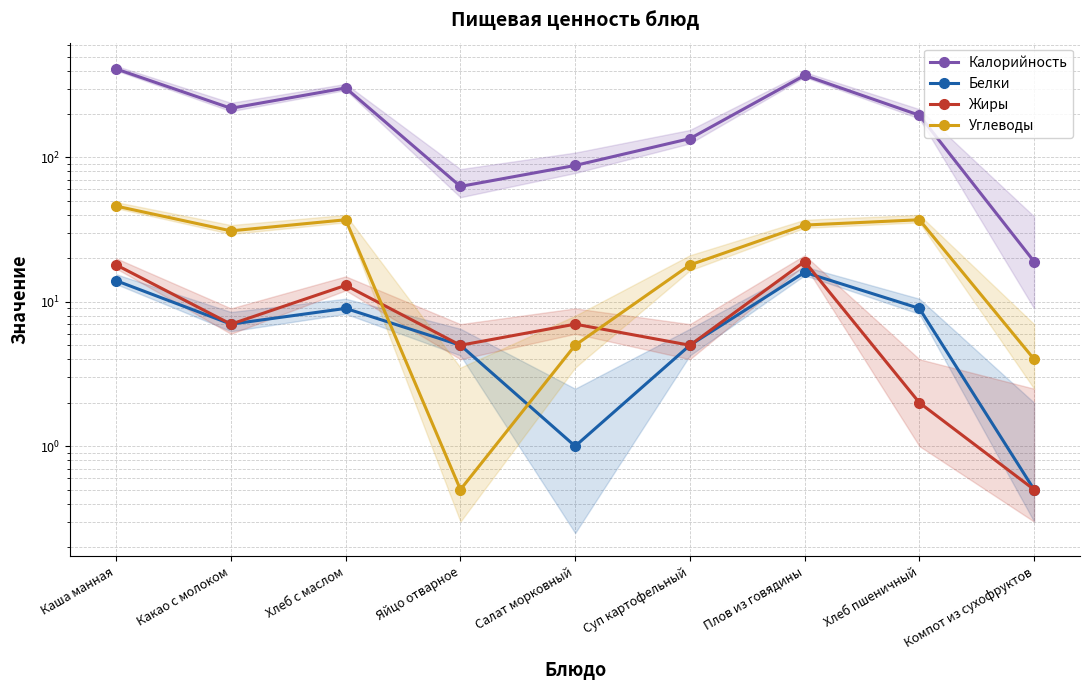

Where does the Жиры series first go above 7?

Каша манная